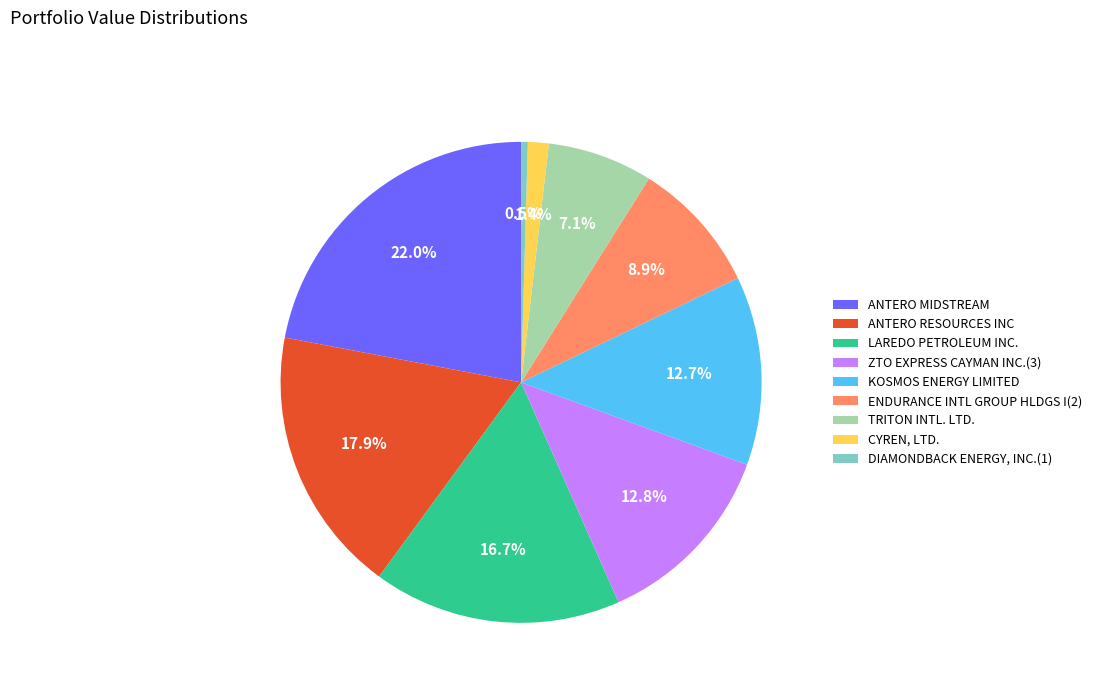

Does LAREDO PETROLEUM INC. account for over 50% of the chart?

No